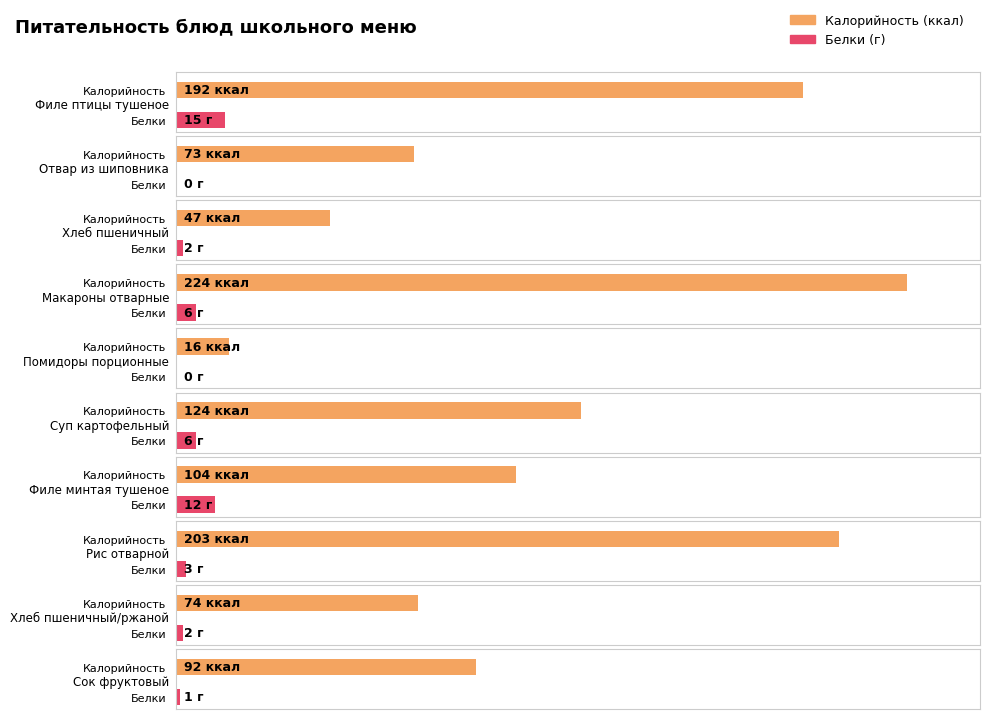

At which label is Калорийность closest to 120?

Суп картофельный